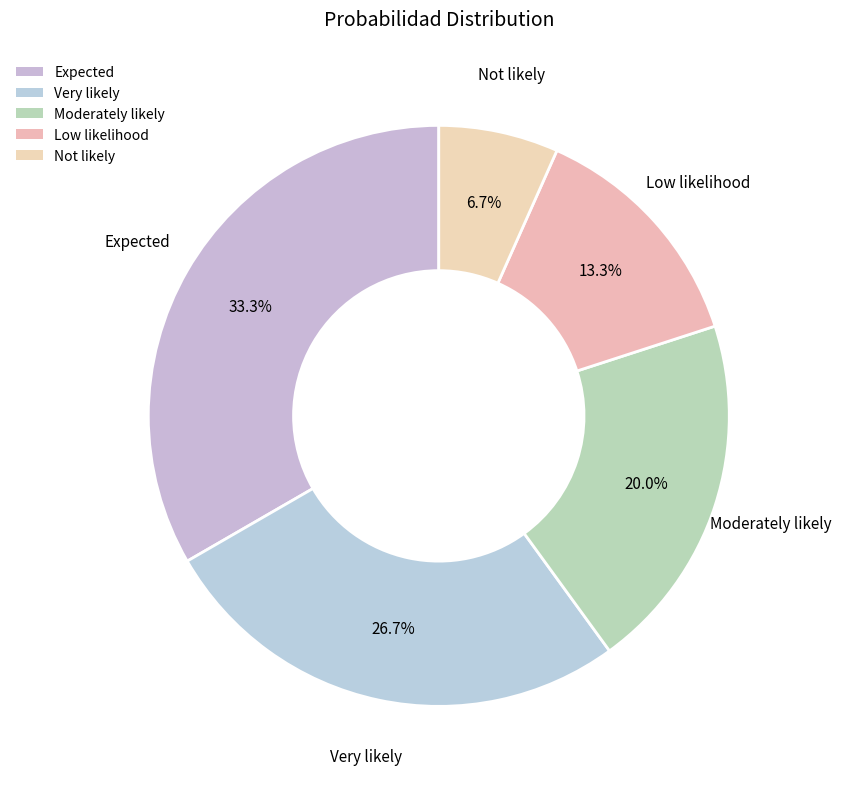

Count the number of slices in the pie.

5